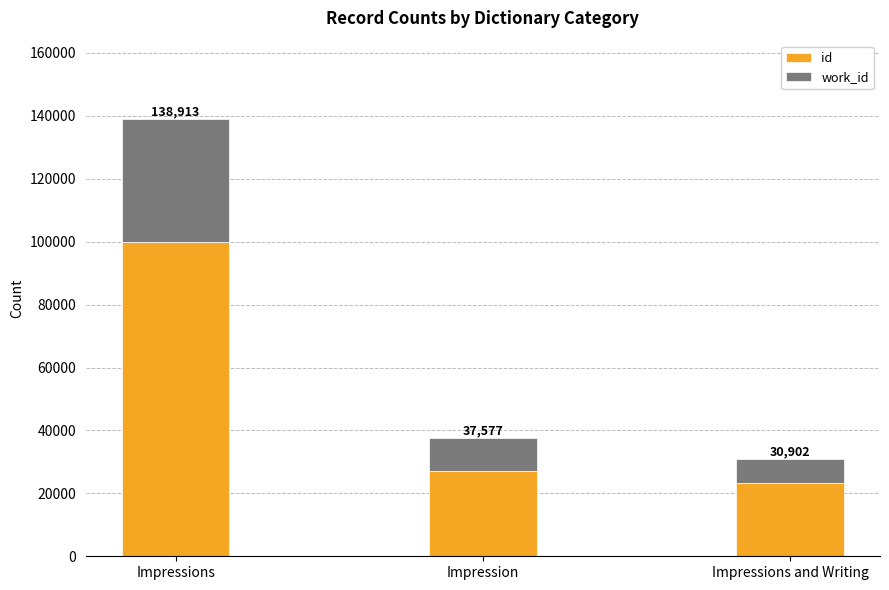

What is the approximate value of id at Impressions, to the nearest 50?

99800